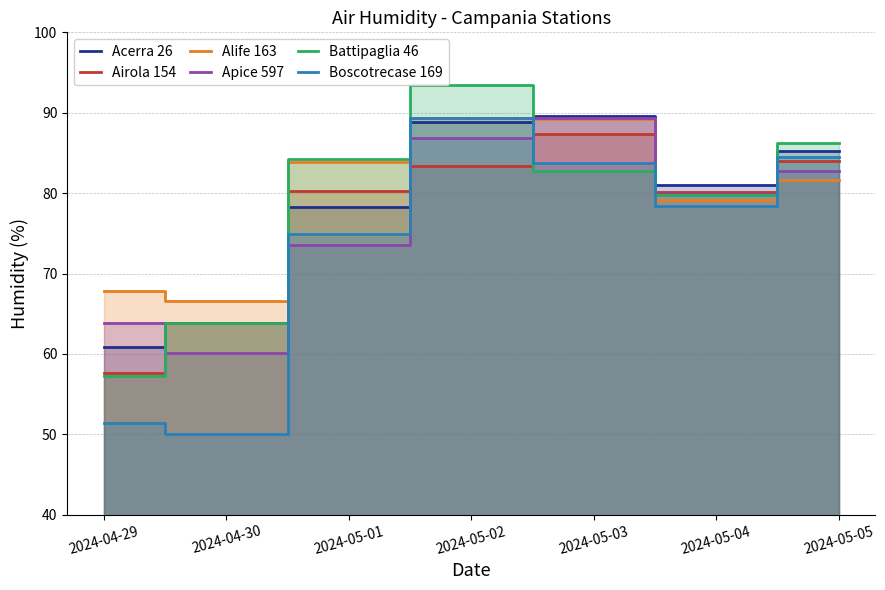

What is the label of the 2nd point from the right?

2024-05-04